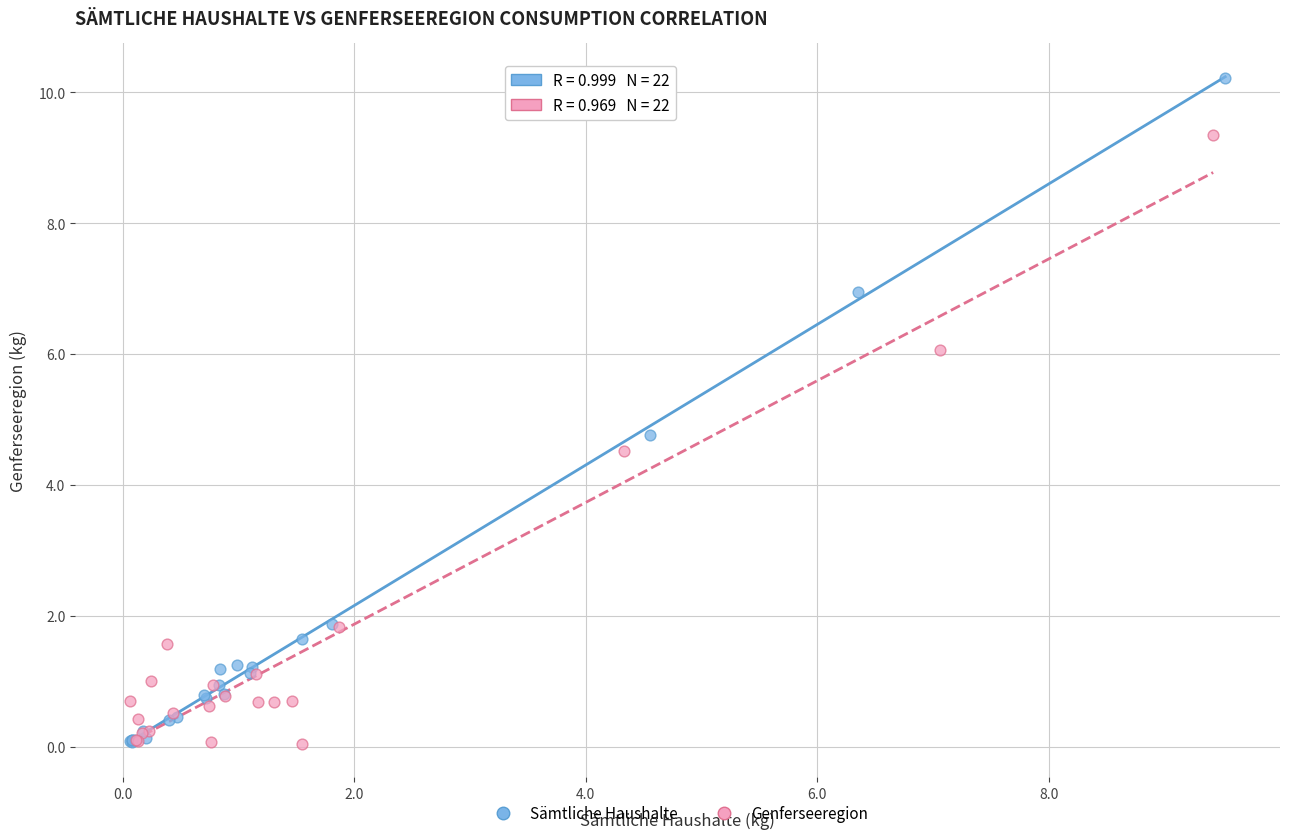

Which series reaches the maximum Y coordinate?

Sämtliche Haushalte